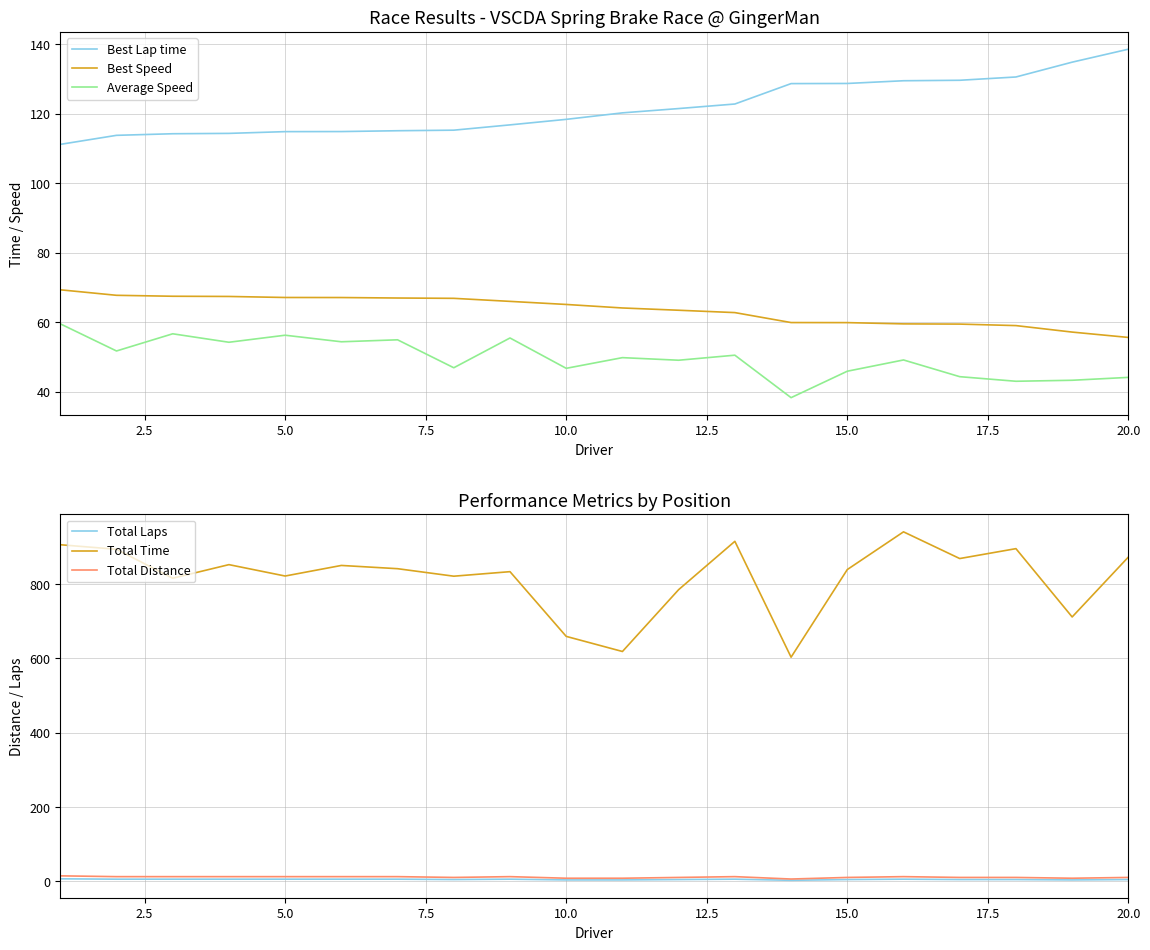

Read the Best Lap time value at 5.0.

114.8